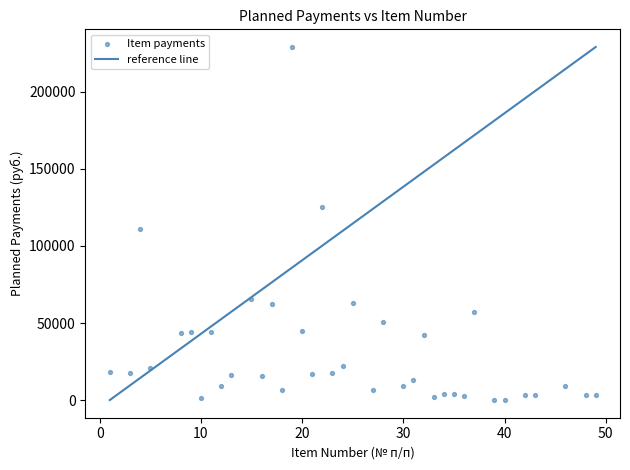

What is the range of X values (max minus min)?

48